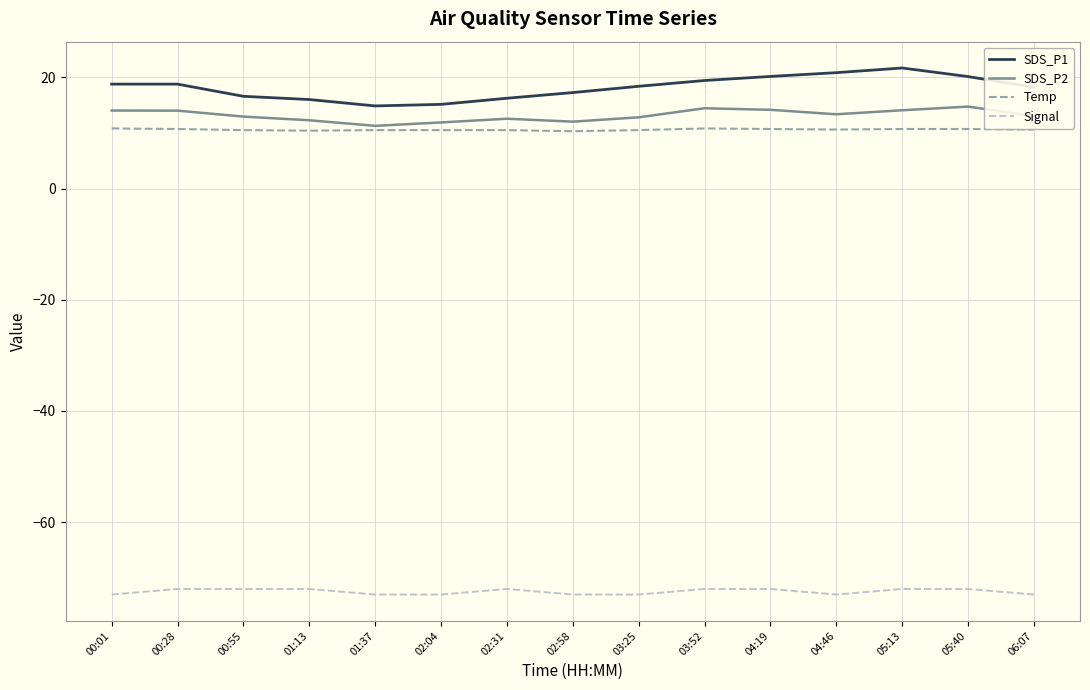

What is the difference between the highest and lowest values at 00:55?

88.6